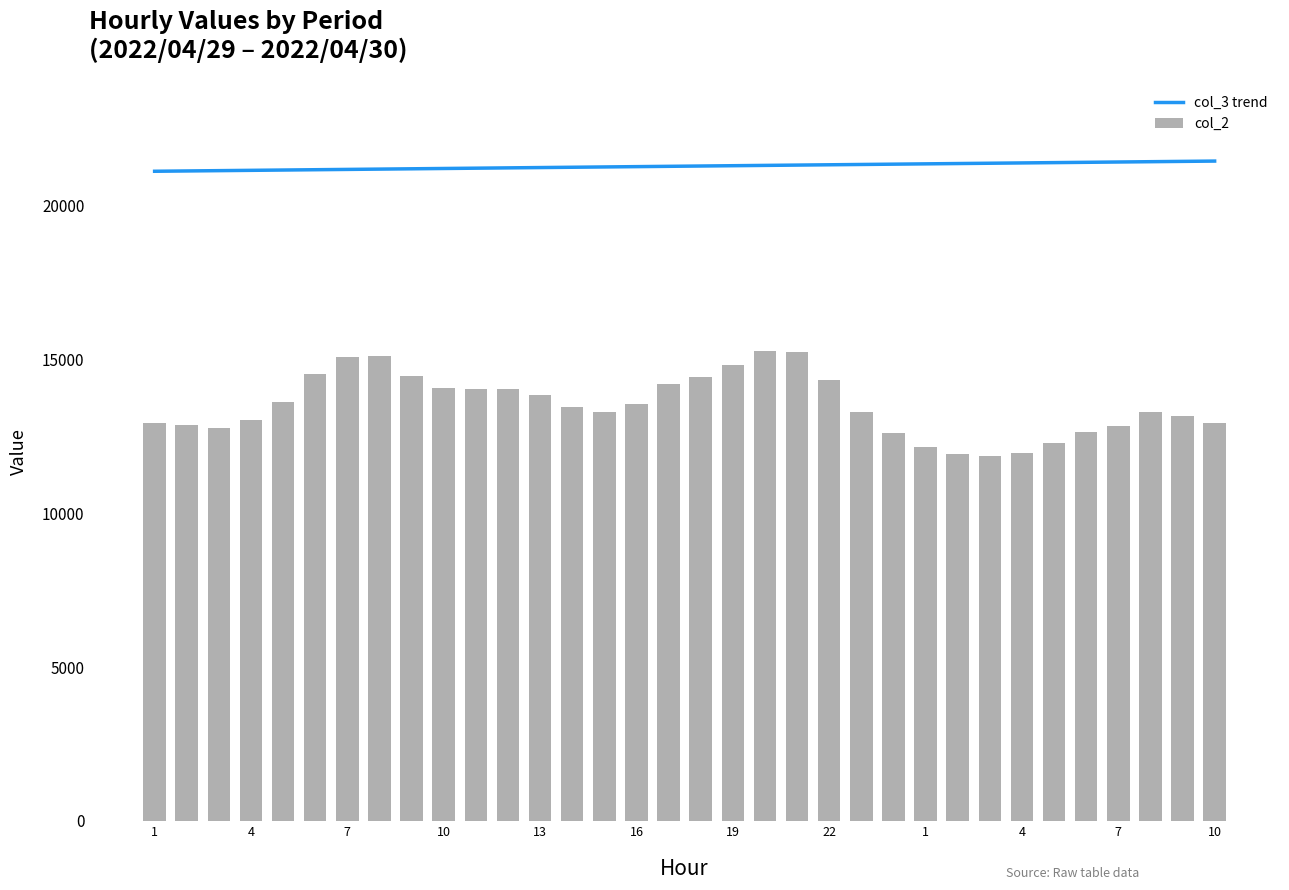

What is the spread (max minus min) of values at 1?

8194.9